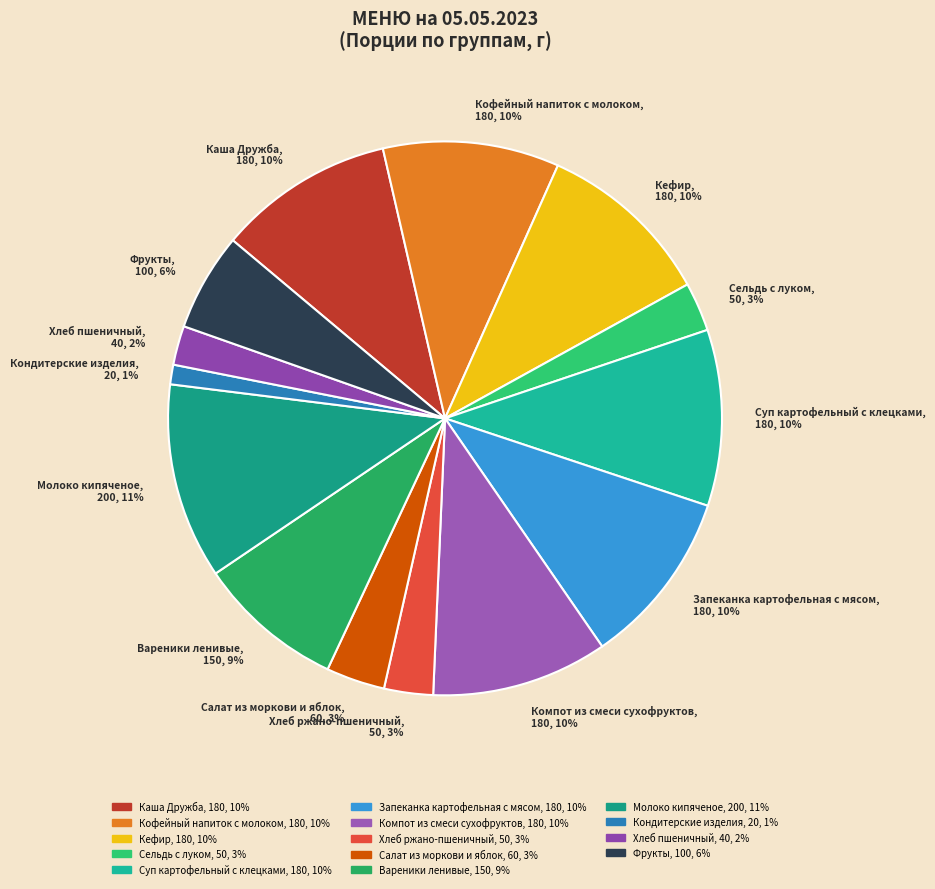

What percentage is the Кофейный напиток с молоком slice, to the nearest percent?

10%